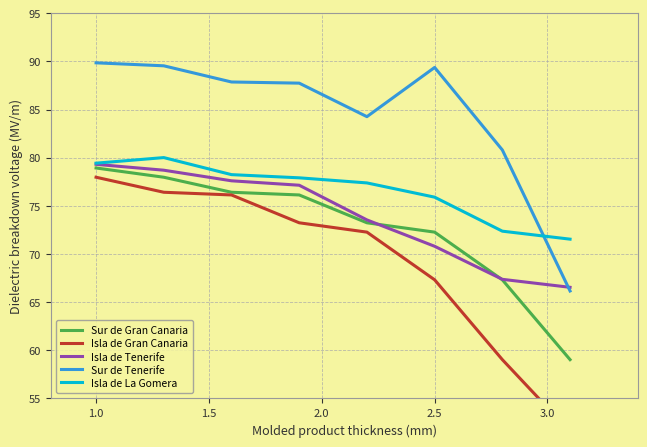

True or false: Isla de Tenerife has a value of 103.8 at 2.5.

False